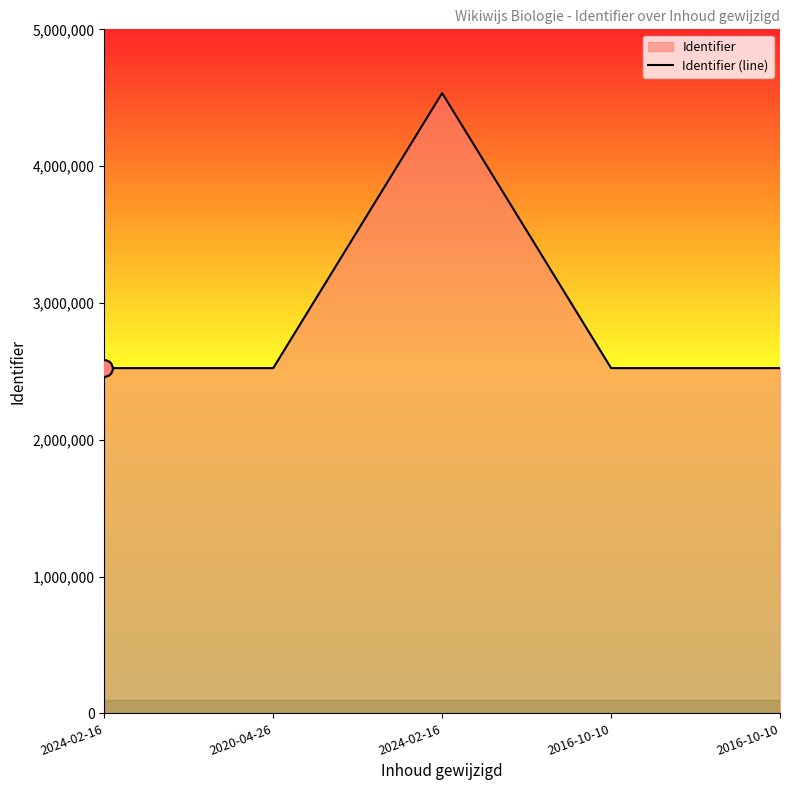

What is the change in value from 2024-02-16 to 2016-10-10?

+11